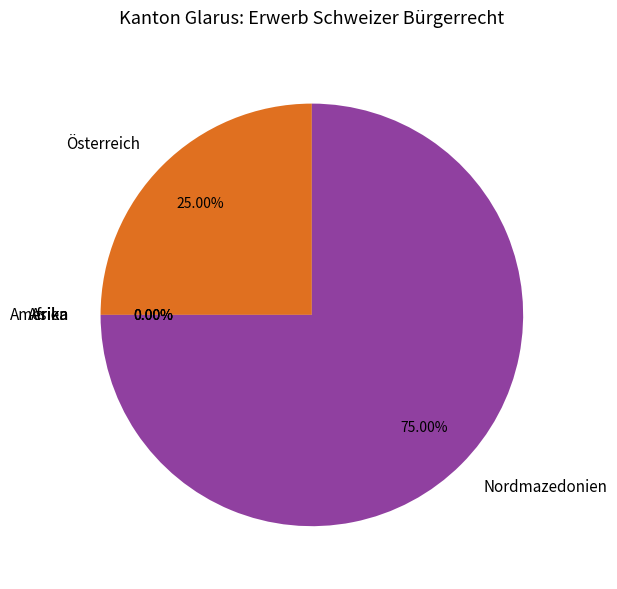

Is it true that Nordmazedonien is 68% of the pie?

False